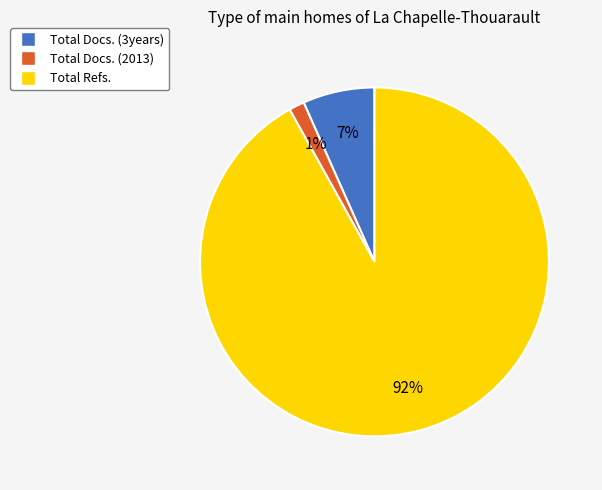

What is the smallest slice in the pie chart?

Total Docs. (2013)